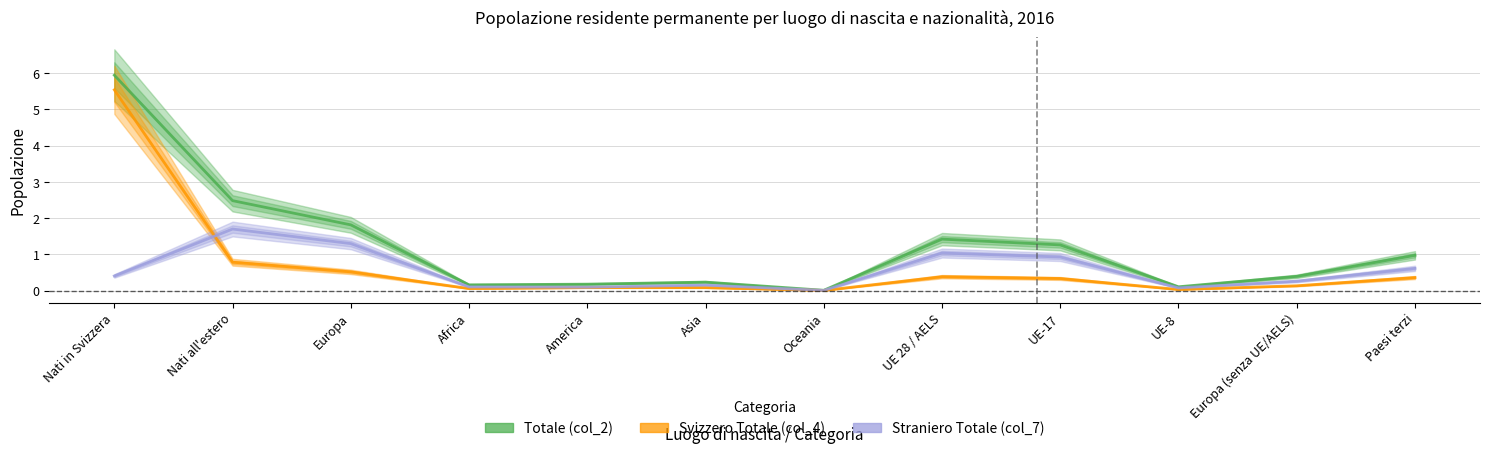

Between Europa and Nati in Svizzera, which is larger?

Nati in Svizzera